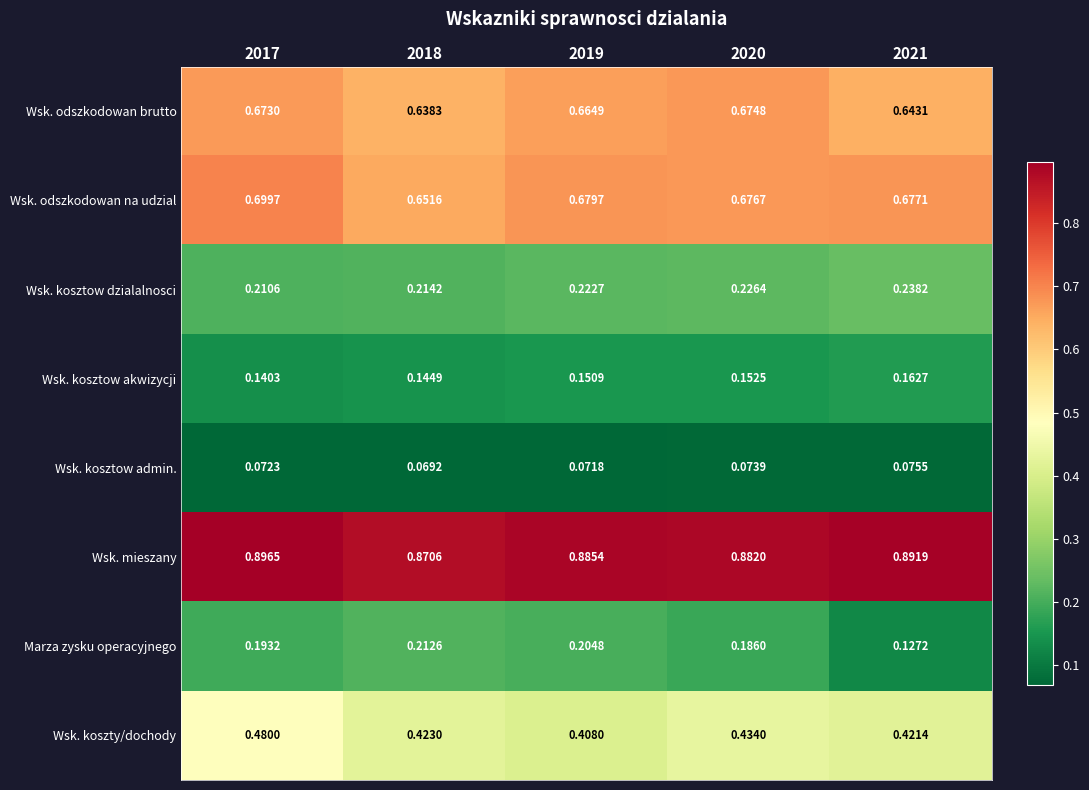

Which category has the lowest value across all series?

2018